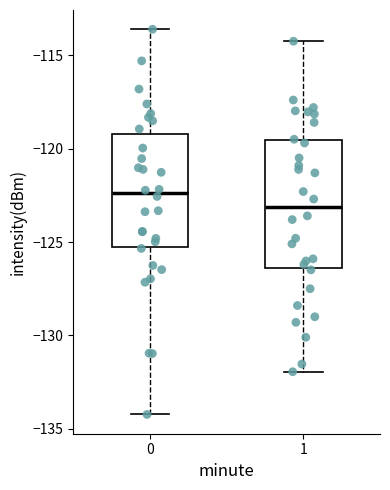

Reading left to right, transcribe this box plot: for each box, give where its median line is, the range the box spans, and where its two whiskers end, as read against the y-axis. The values are not printed on the chart, so give them approximately, as read against the axis.

0: median -122.5, box -125.5 to -119.0, whiskers -134.0 to -113.5
1: median -123.0, box -126.5 to -119.5, whiskers -132.0 to -114.5